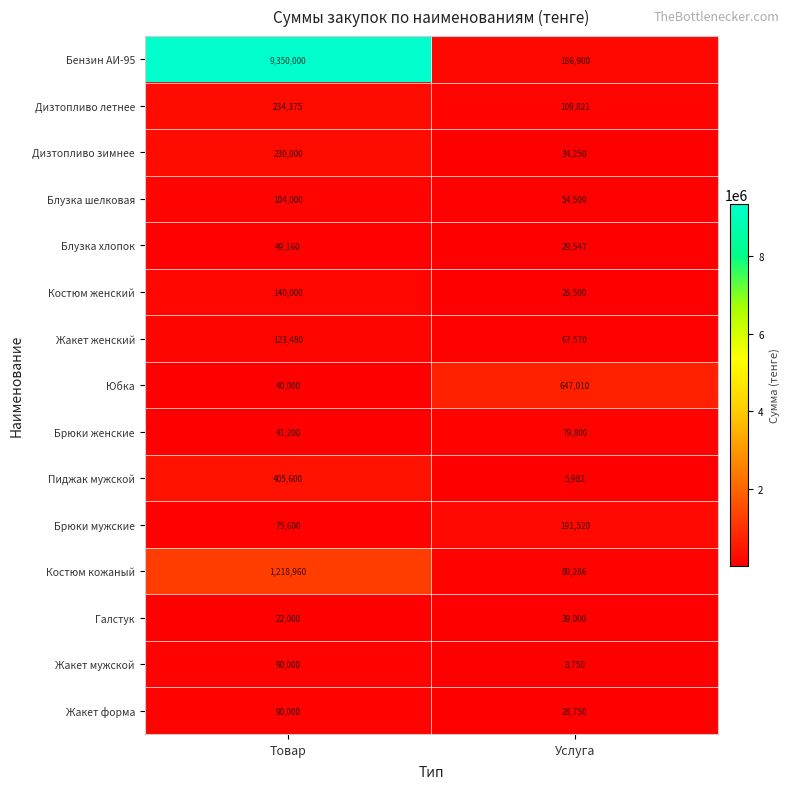

What is the lowest value of the Блузка хлопок series?

29547